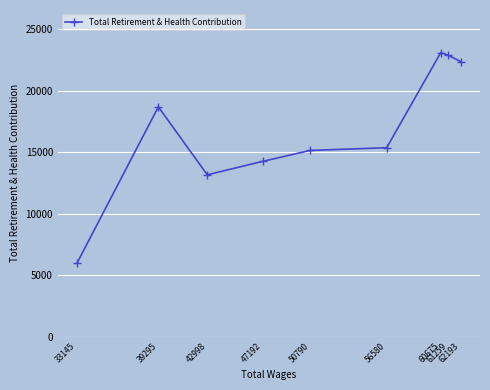

What is the average value?

16771